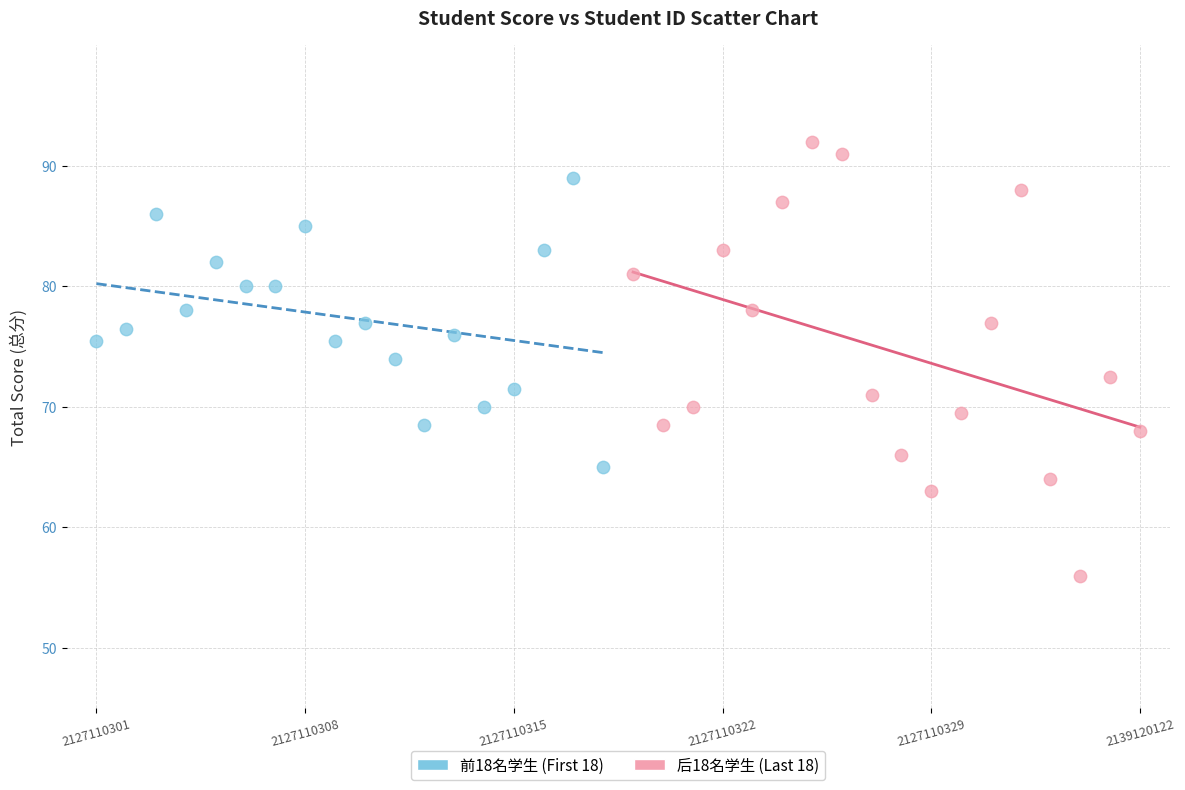

Which series contains the lowest Y value?

后18名学生 (Last 18)